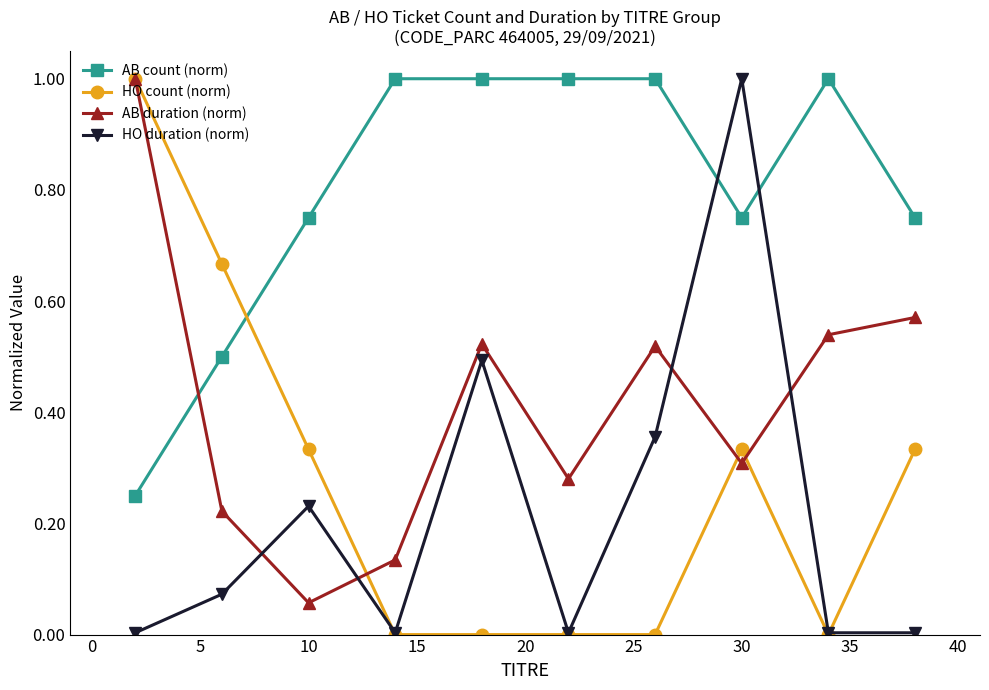

What is the value of the AB count (norm) point at the 9th from the left?

1.0